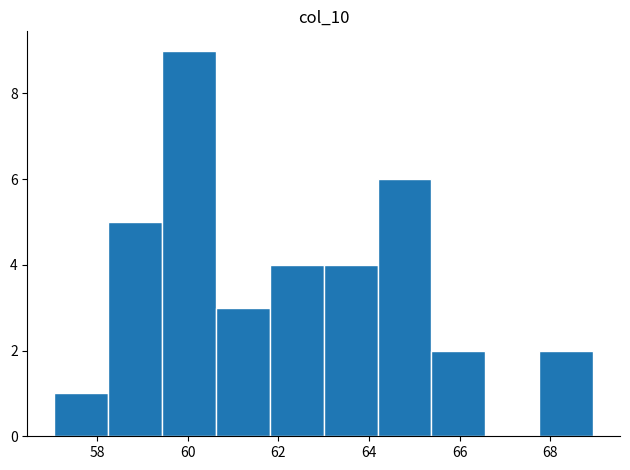

Which range on the x-axis has the tallest bar?

59.4 to 60.6